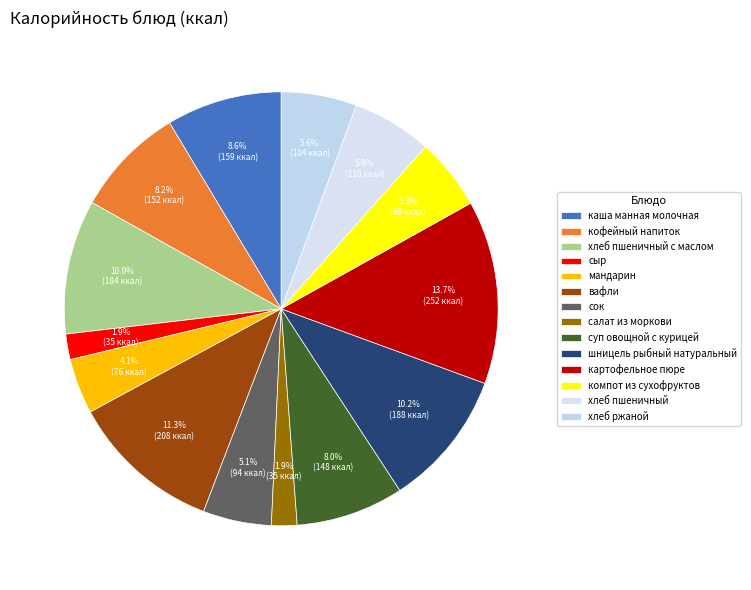

Is компот из сухофруктов the majority of the pie?

No